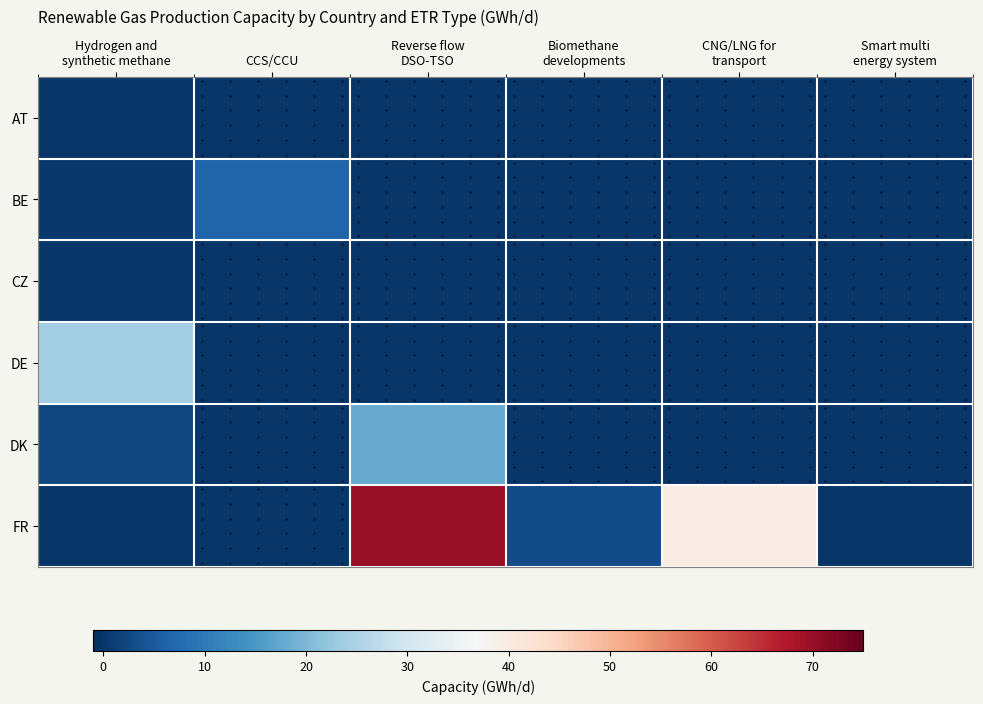

What is the total value across all series at Hydrogen and
synthetic methane?

27.2